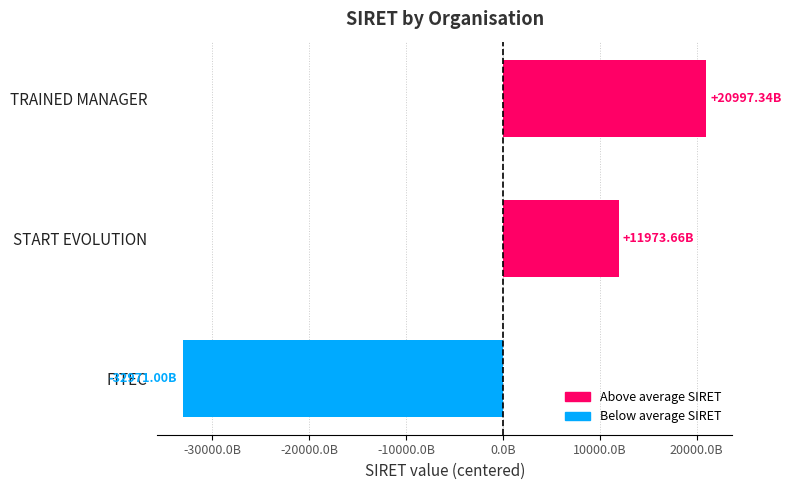

What is the smallest value displayed?

-32970999199947